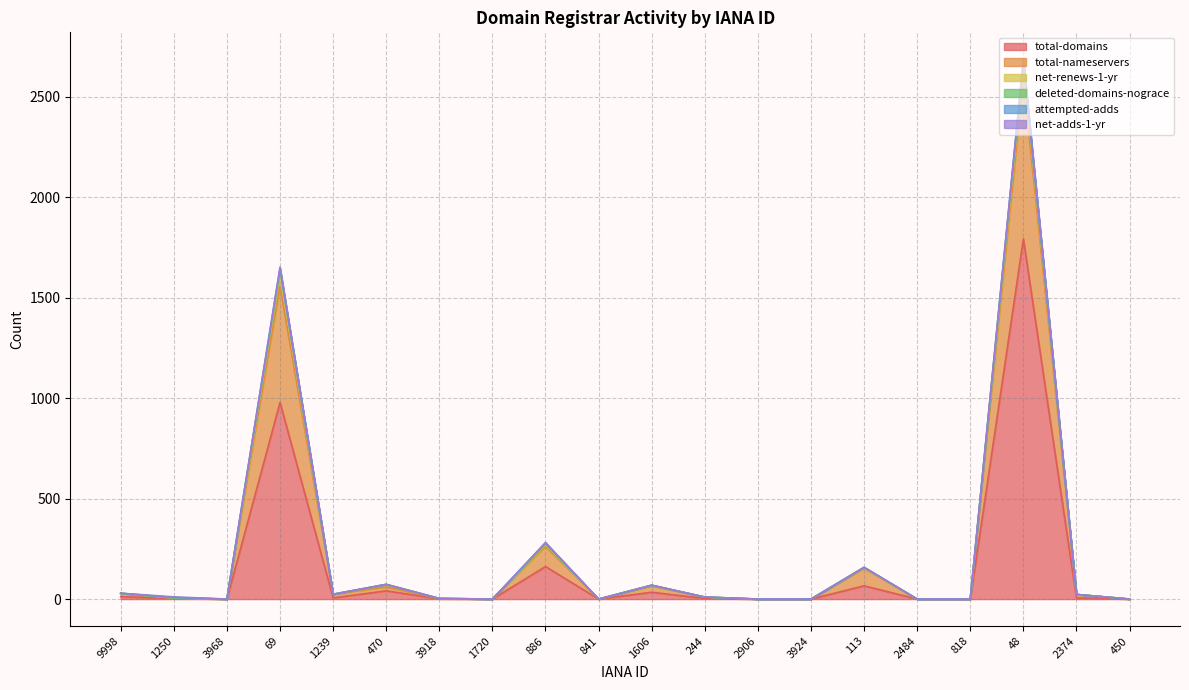

What is the sum of the total-nameservers values at 2906 and 470?

73